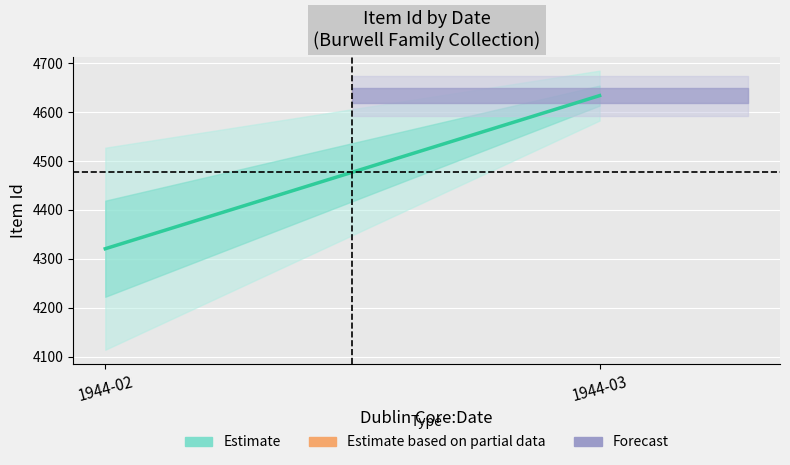

Reading right to left, extract all data points from this chart.

4633.5	4320.8